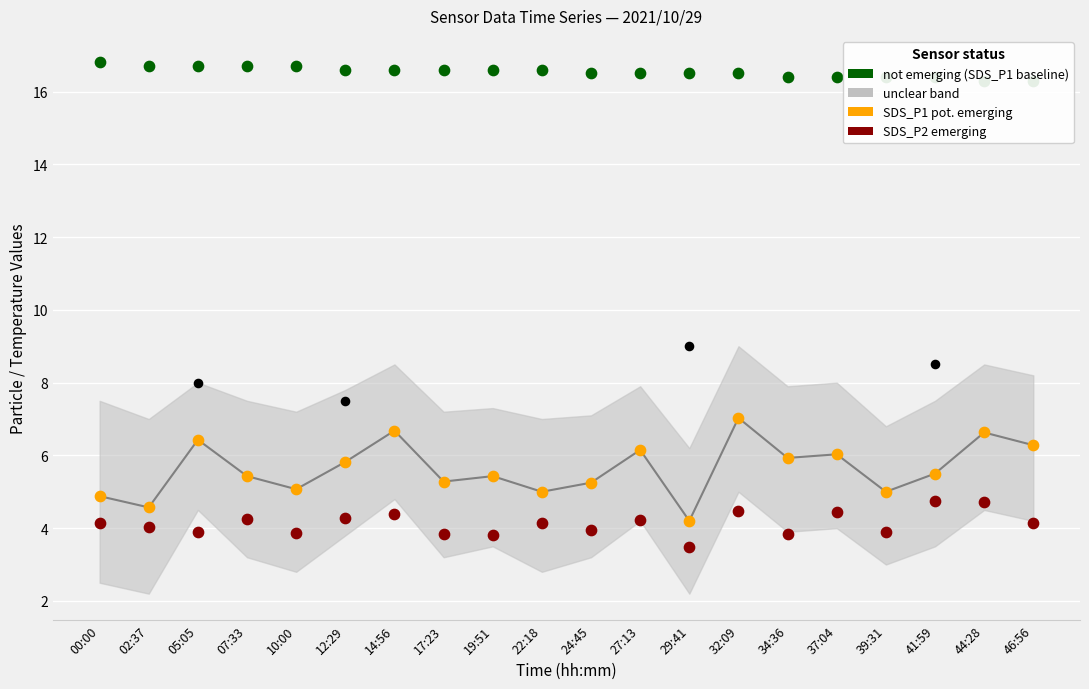

Which series contains the lowest Y value?

SDS_P2 (emerging)